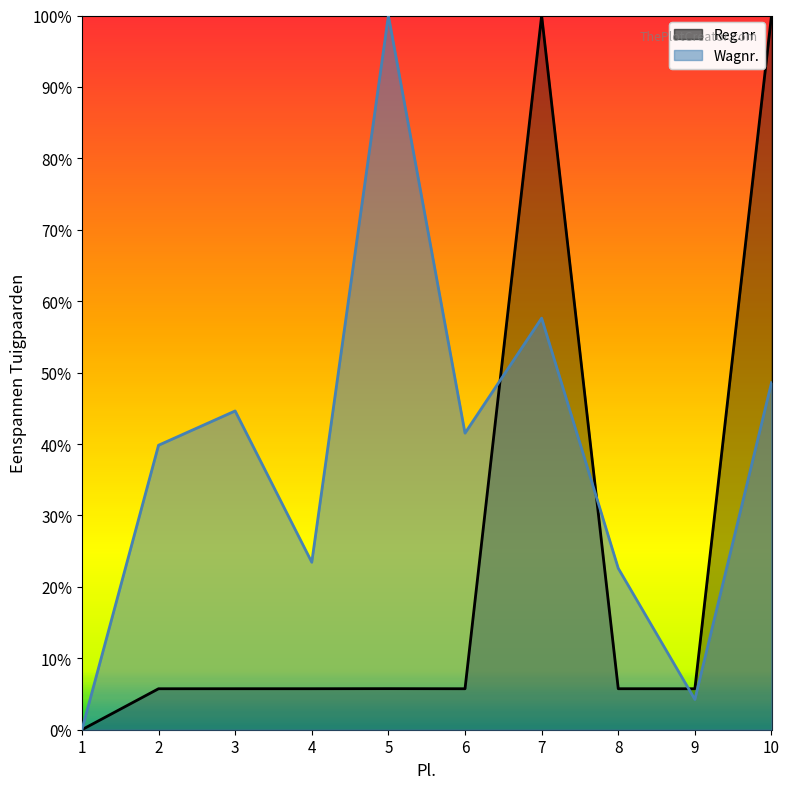

What is the maximum value shown in the chart?

1.0